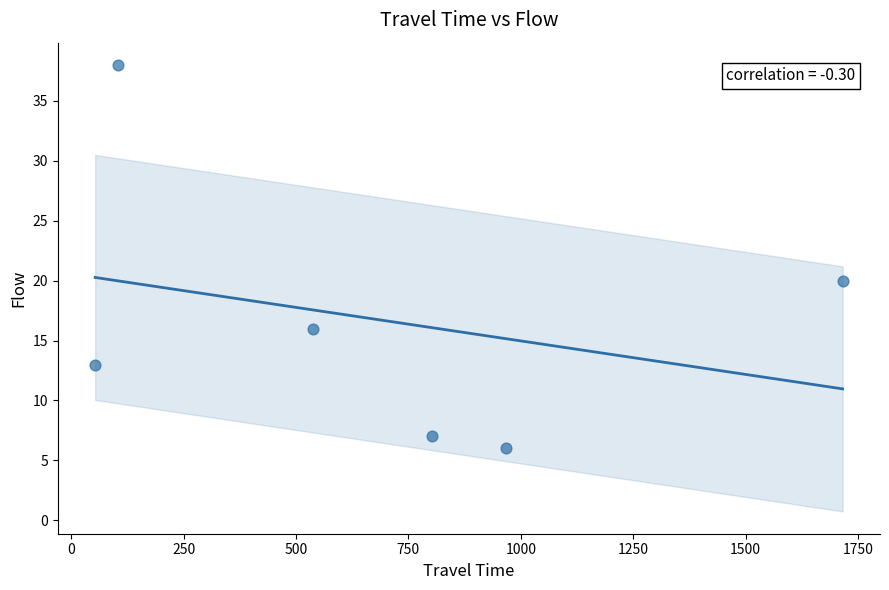

What Y value in the scatter plot is closest to 22?

20